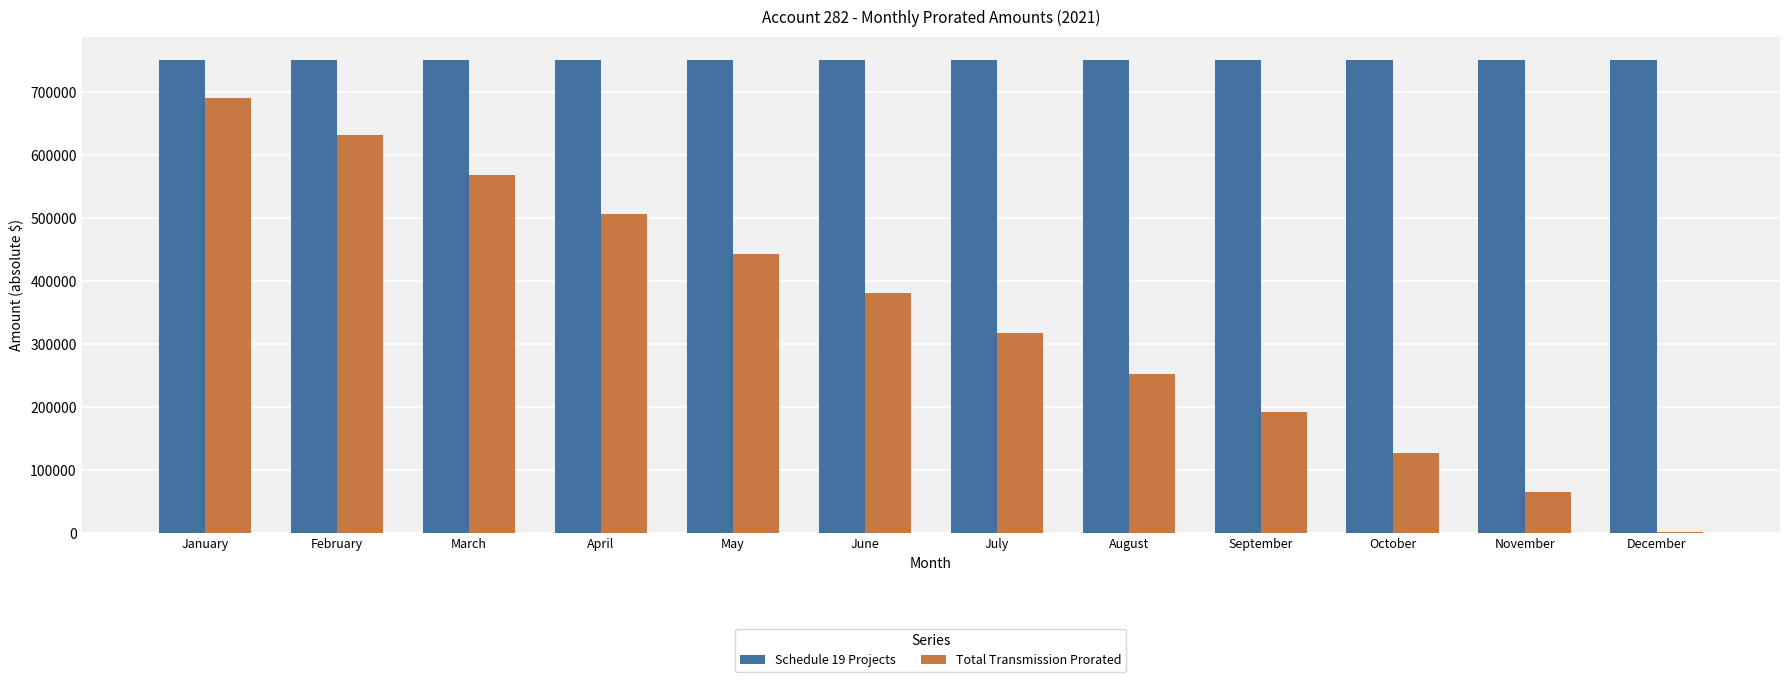

Is the value of Total Transmission Prorated at April greater than the value of Schedule 19 Projects at July?

No